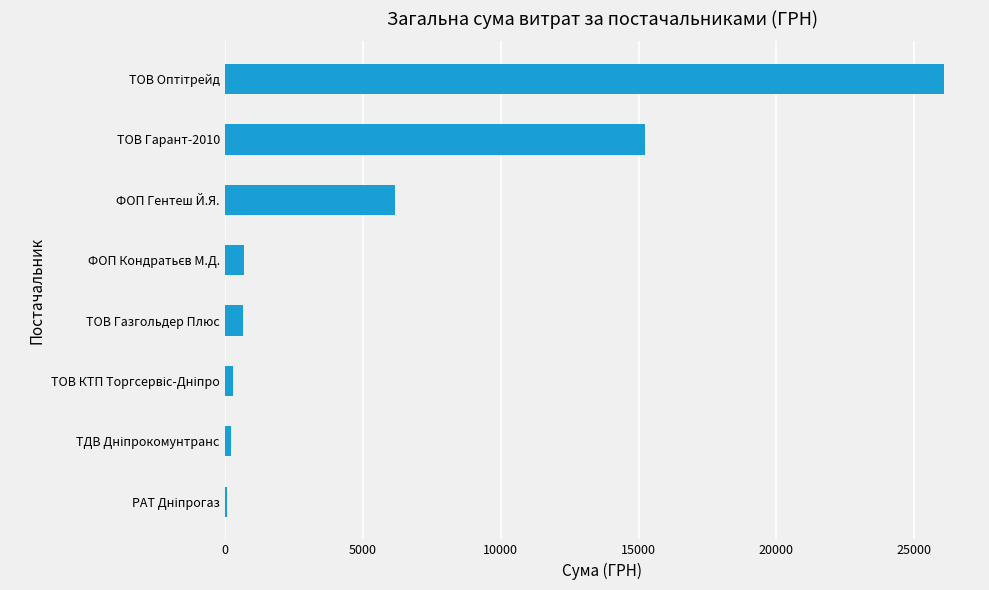

What is the greatest value displayed?

26073.0